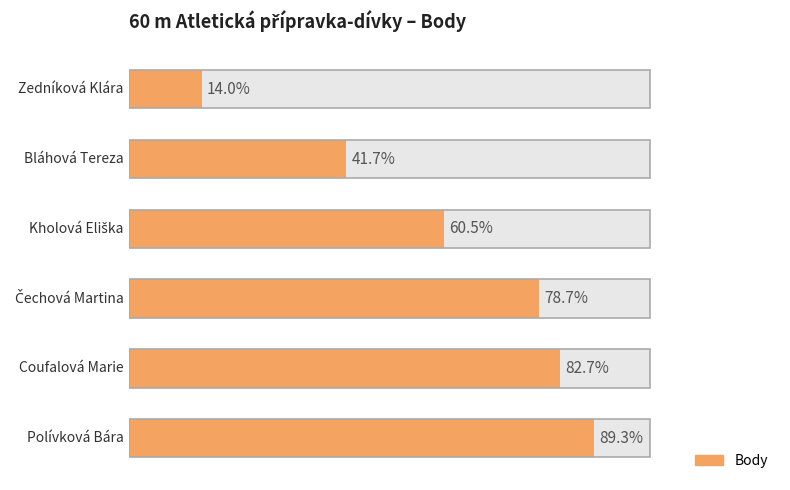

True or false: the data shows 146 at 3.

False